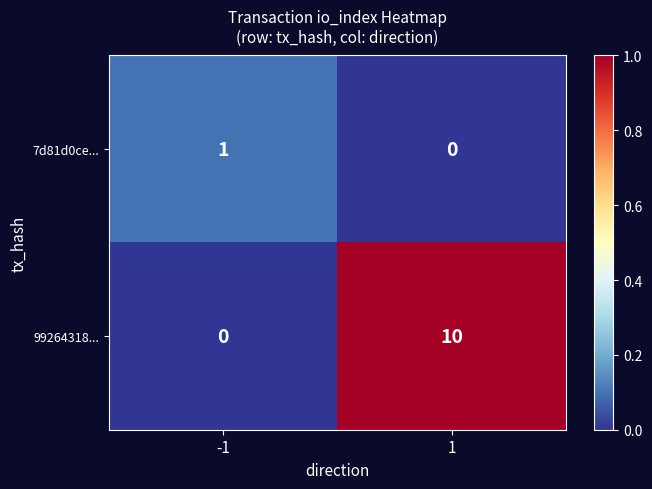

Reading right to left, transcribe all the data shown in this chart.

7d81d0ce...: 0	1
99264318...: 10	0